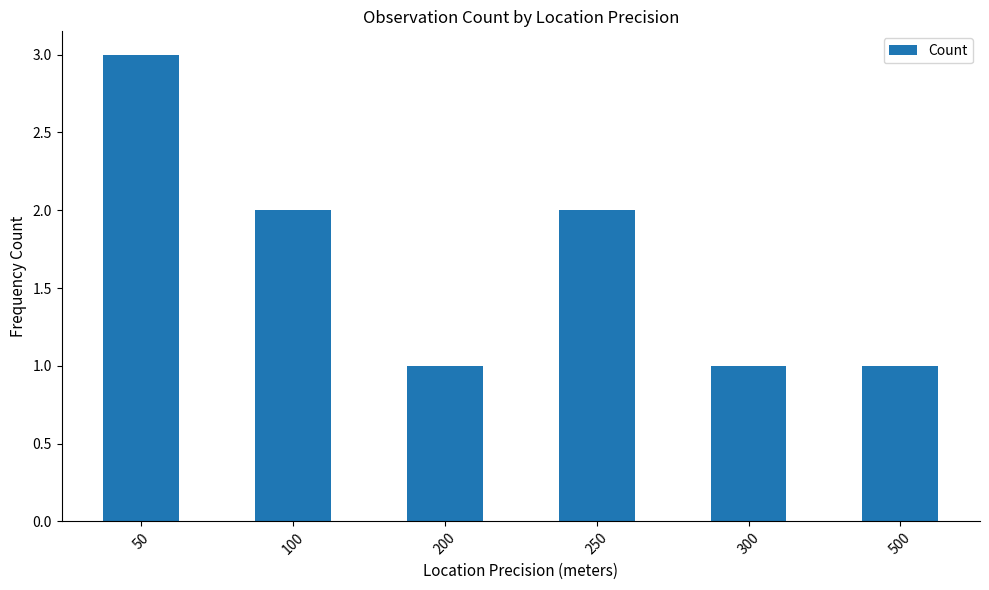

The chart shows a value of 3 at 100. True or false?

False